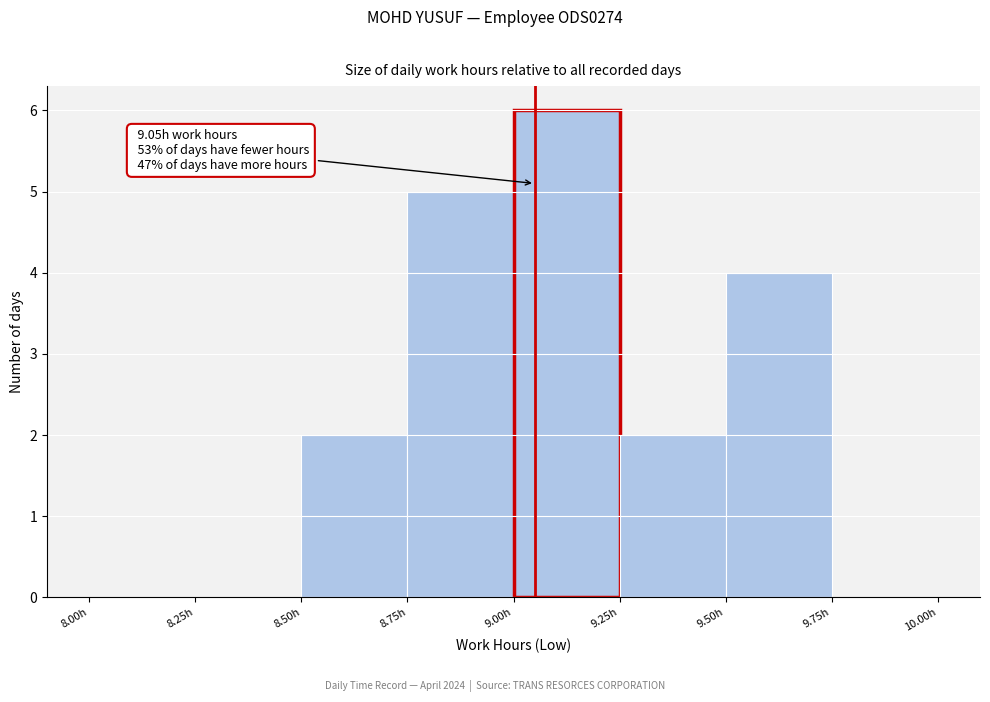

Which range on the x-axis has the tallest bar?

9.00 to 9.25